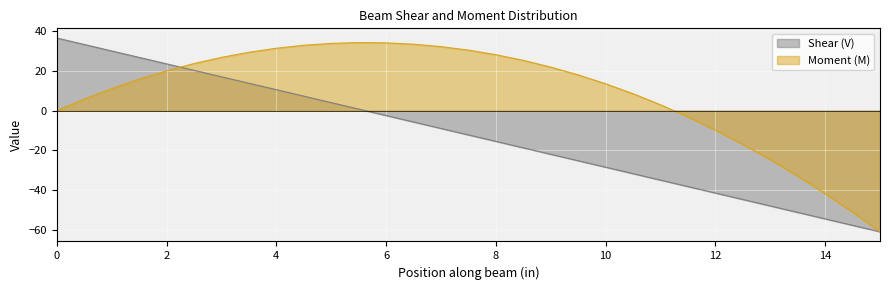

Rank the categories by Moment (M) value from lowest to highest.

15.0, 14.5, 14.0, 13.5, 13.0, 12.5, 12.0, 11.5, 0.0, 11.0, 0.5, 10.5, 1.0, 10.0, 1.5, 9.5, 2.0, 9.0, 2.5, 8.5, 3.0, 8.0, 3.5, 7.5, 4.0, 7.0, 4.5, 6.5, 5.0, 6.0, 5.5